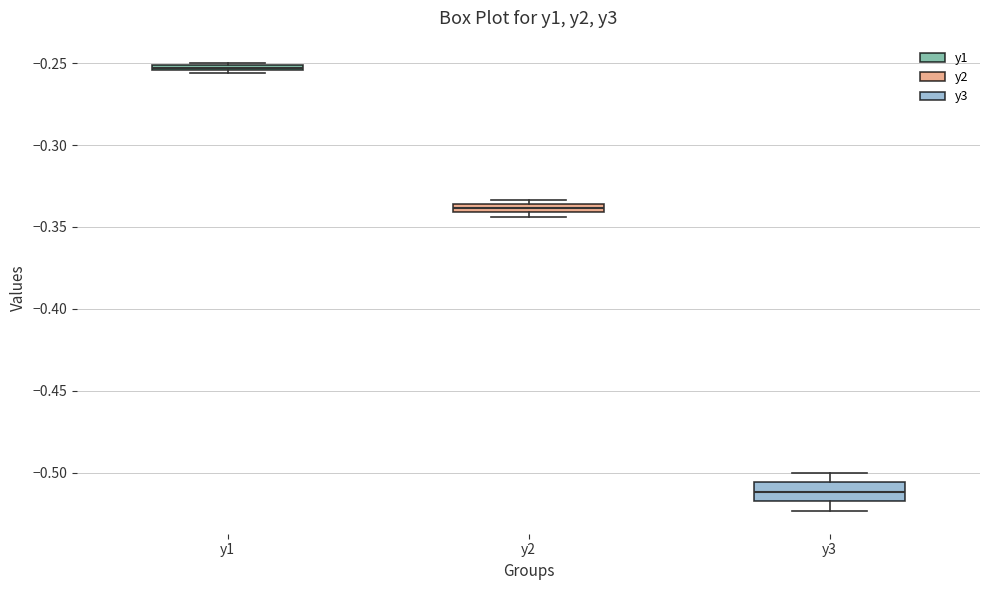

Which box has the lowest median line?

y3